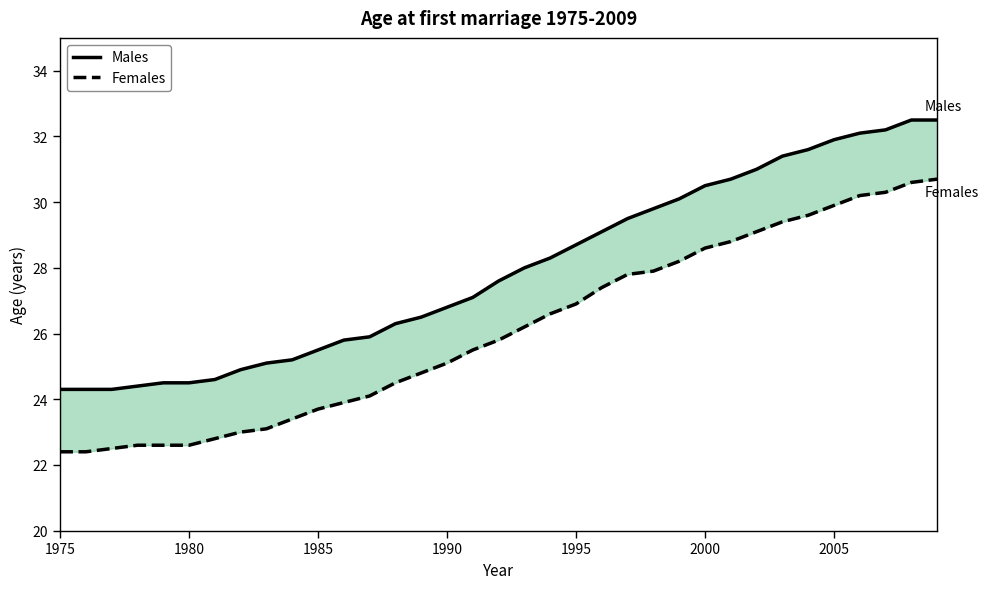

How many series are shown in this chart?

2